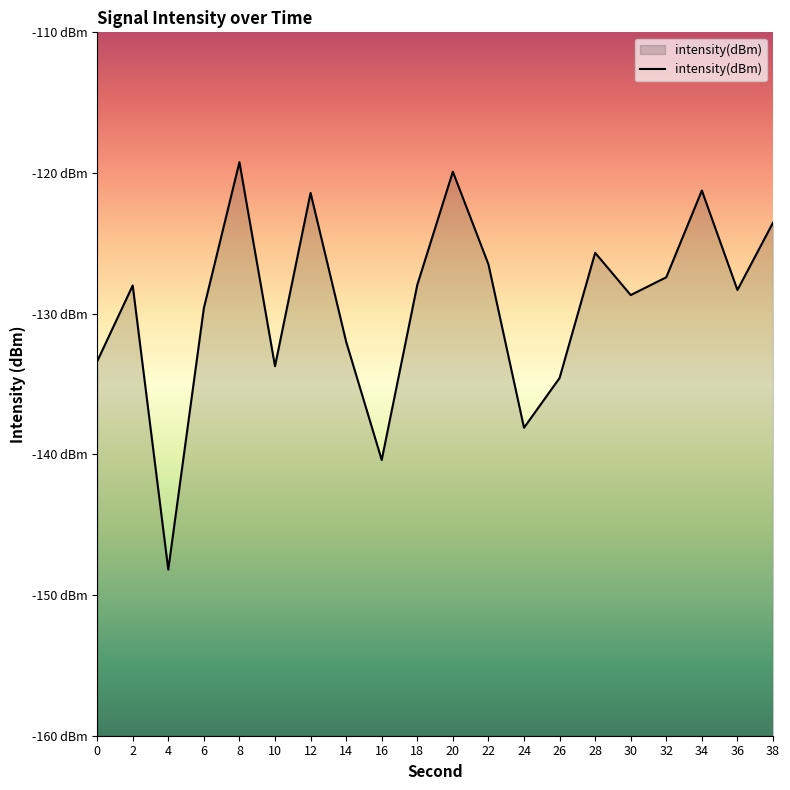

Is it true that the value at 38 is -32.7?

False